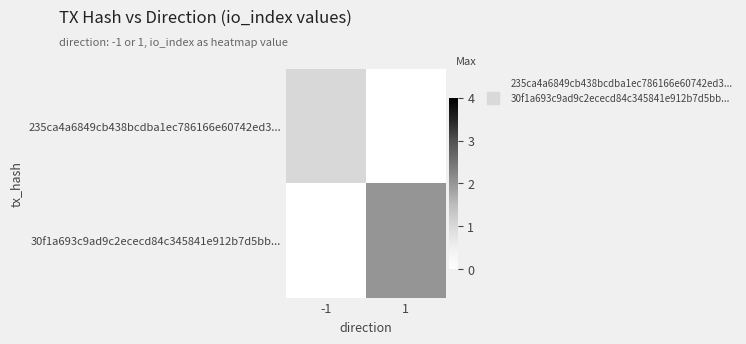

At which category does the chart reach its peak across all series?

1